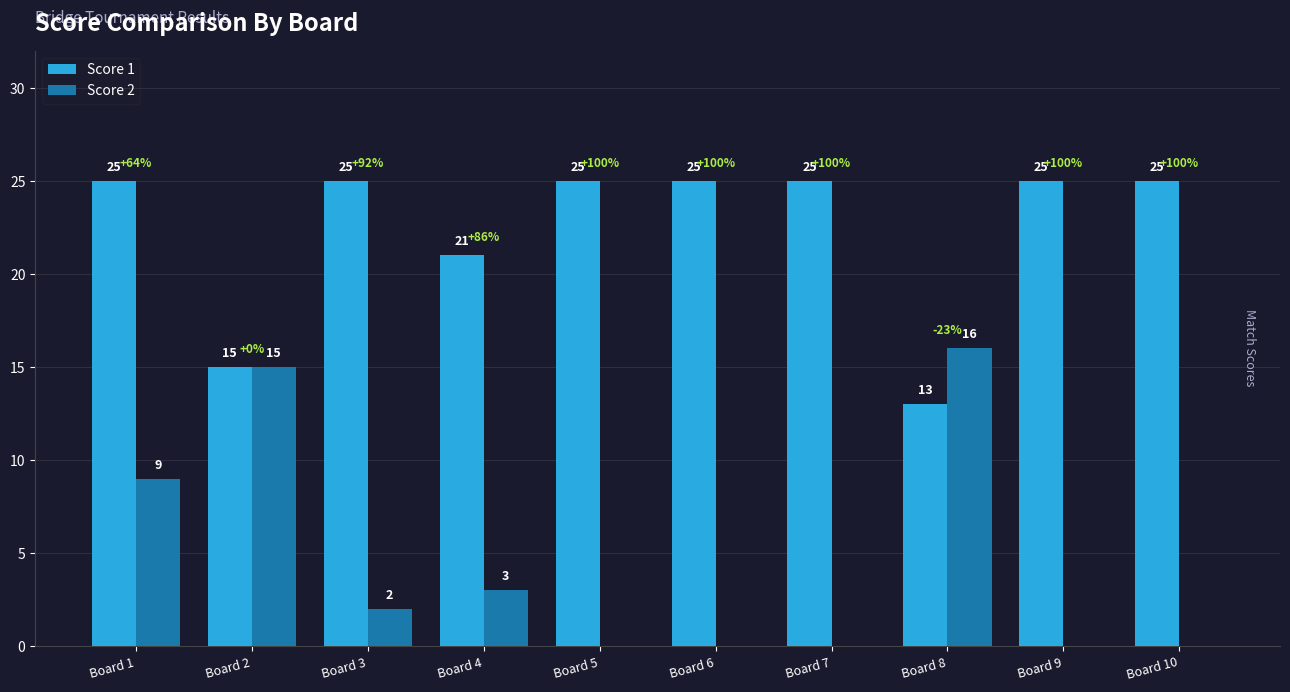

Is it true that Score 1 equals 37 at Board 9?

False